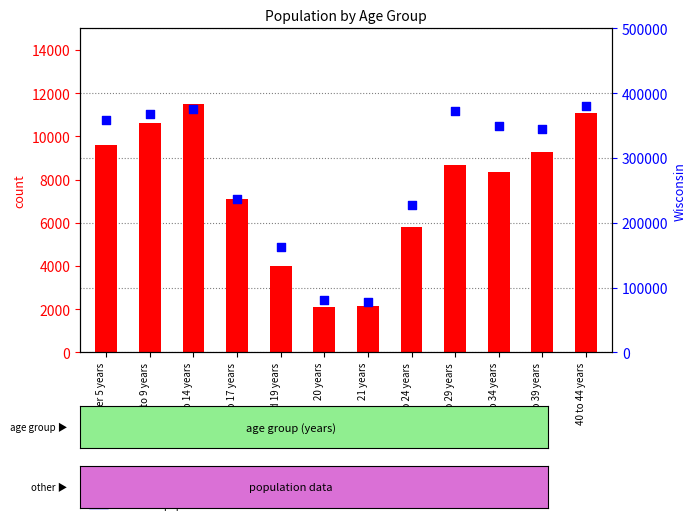

What are all the series names shown in the legend?

count (This Area), Wisconsin population